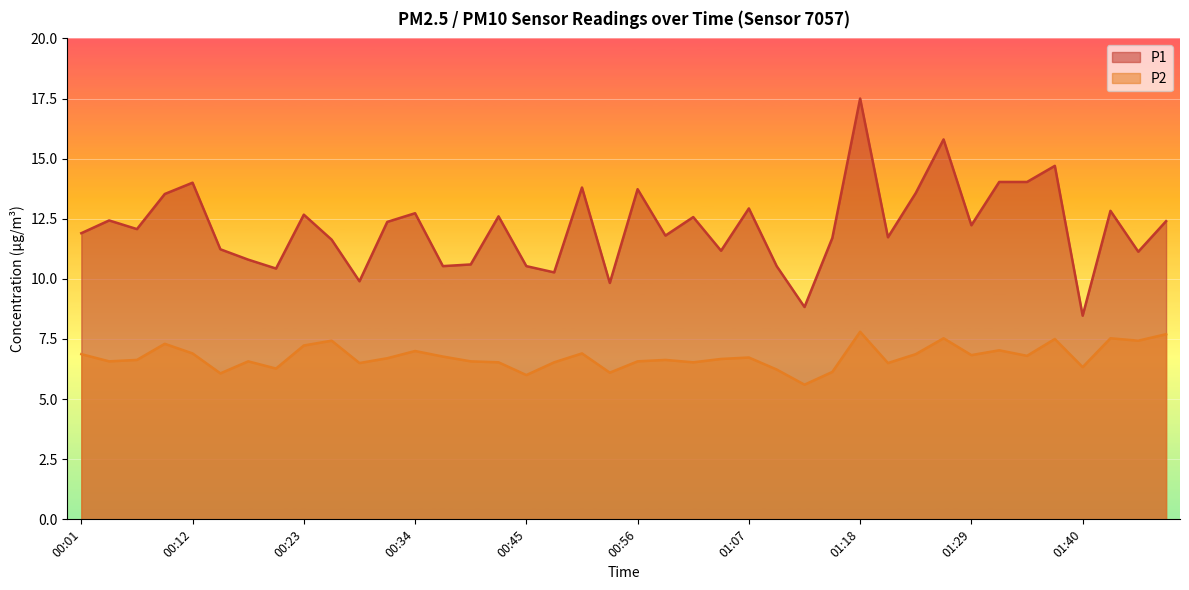

How many values in the P2 series exceed 6?

38